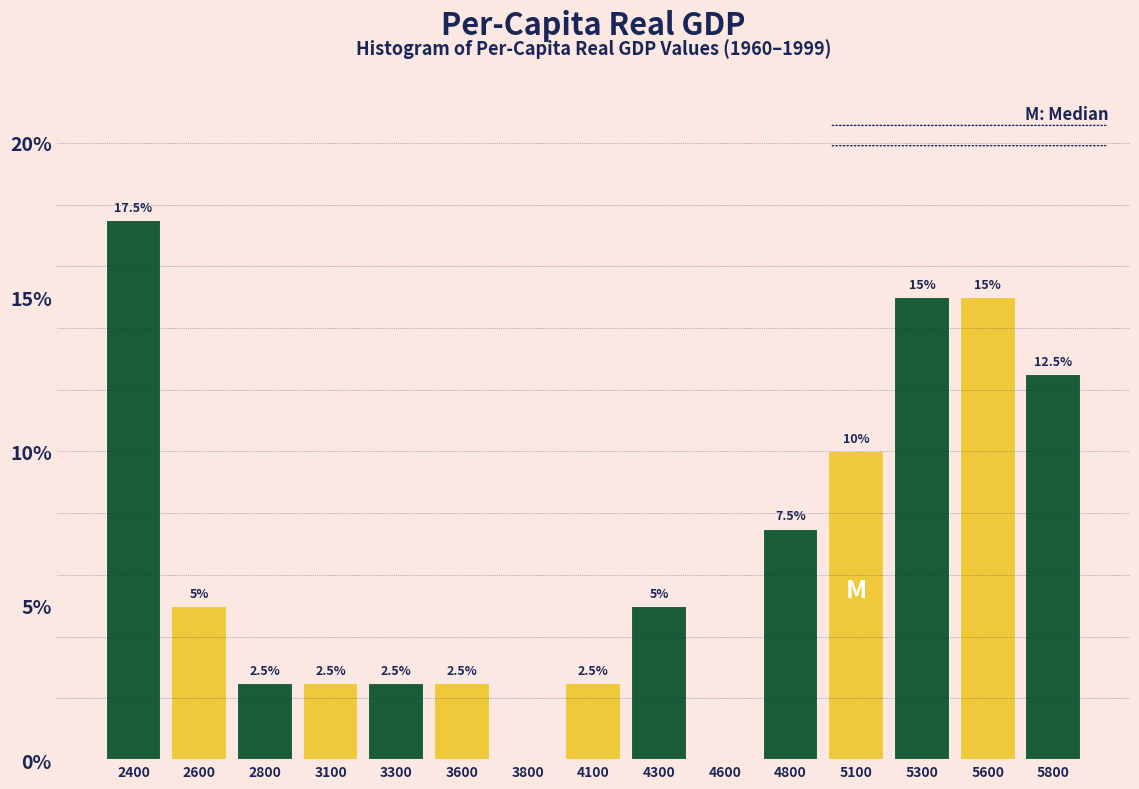

Reading left to right, transcribe all the data shown in this chart.

2400=17.5	2600=5.0	2800=2.5	3100=2.5	3300=2.5	3600=2.5	3800=0.0	4100=2.5	4300=5.0	4600=0.0	4800=7.5	5100=10.0	5300=15.0	5600=15.0	5800=12.5